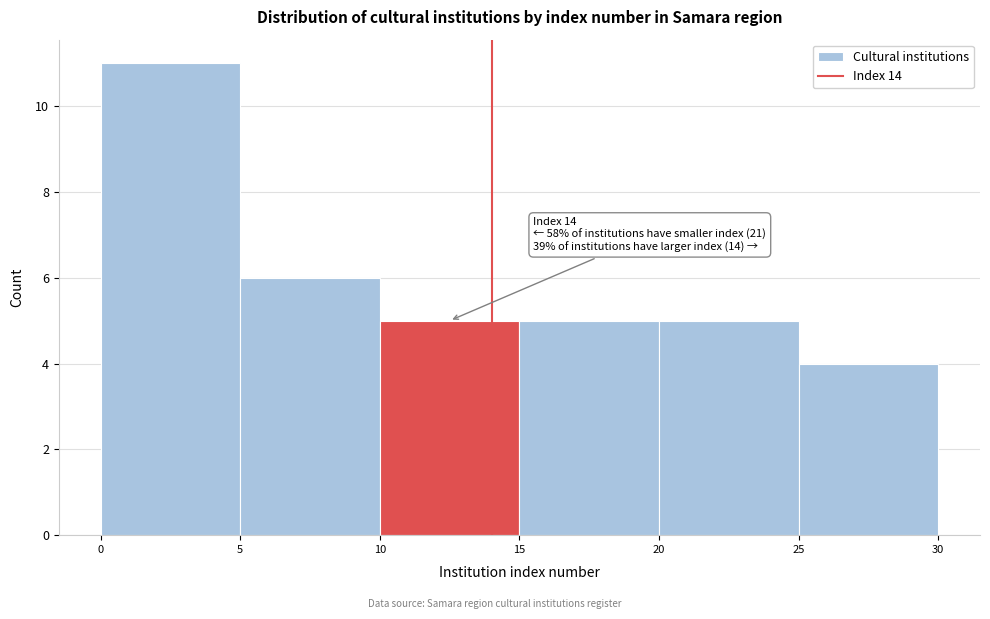

Over which range of the x-axis is the bar tallest?

0 to 5